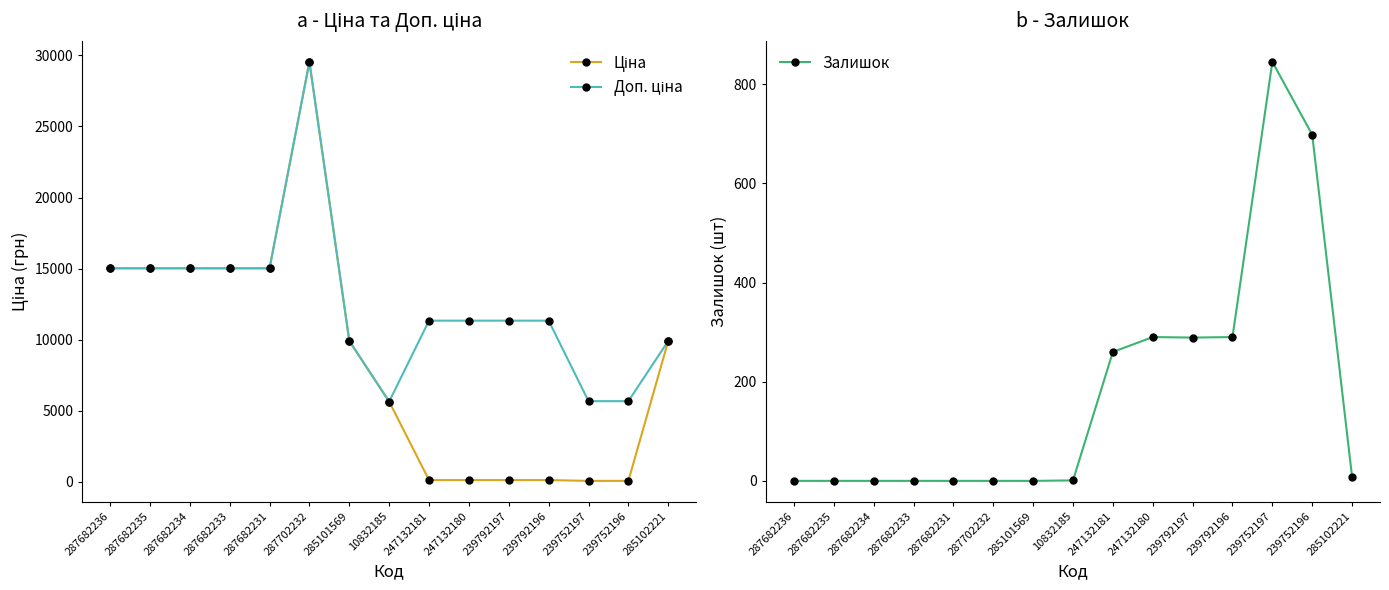

True or false: Ціна and Доп. ціна intersect in this chart.

False